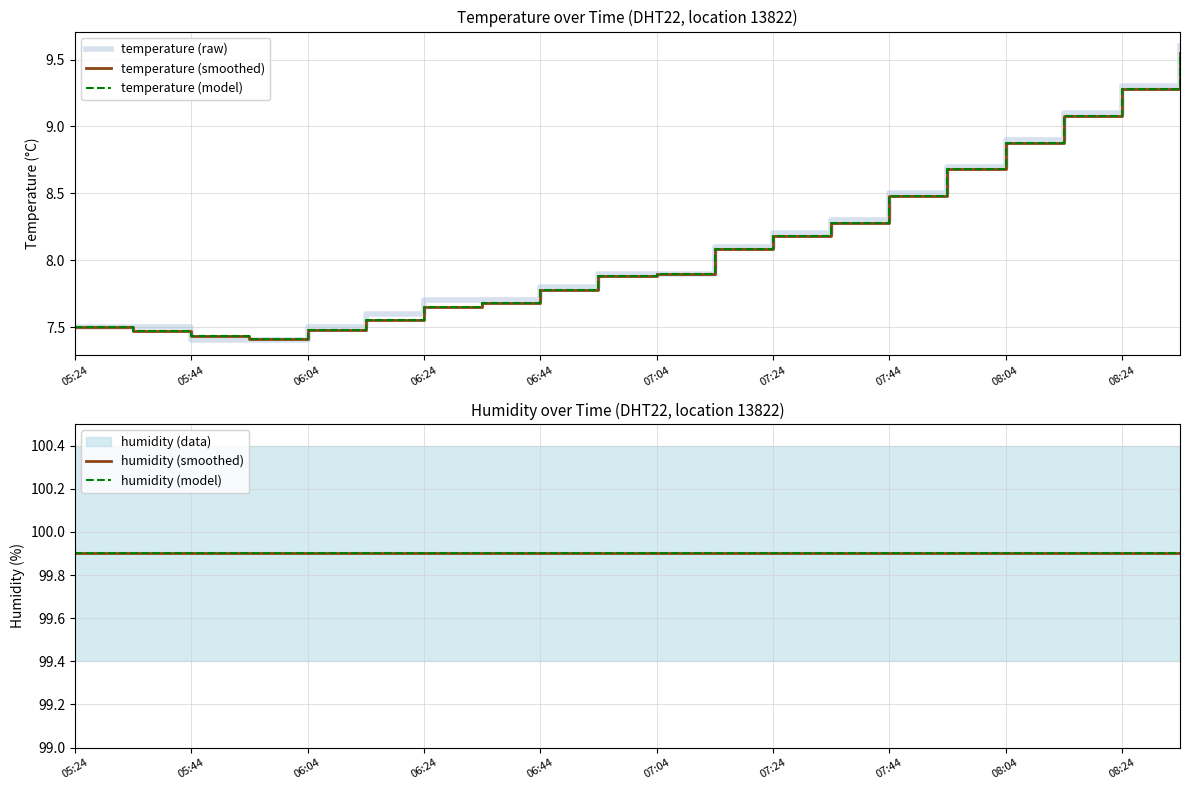

Is the value of humidity (model) at 19 greater than the value of temperature (raw) at 11?

Yes